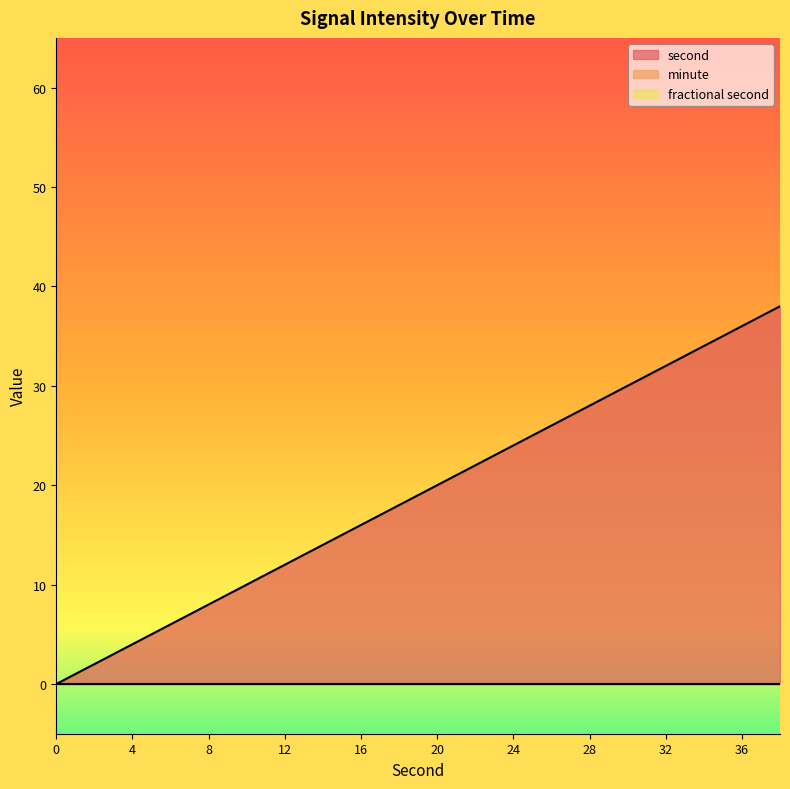

True or false: fractional second and second cross at least once.

False